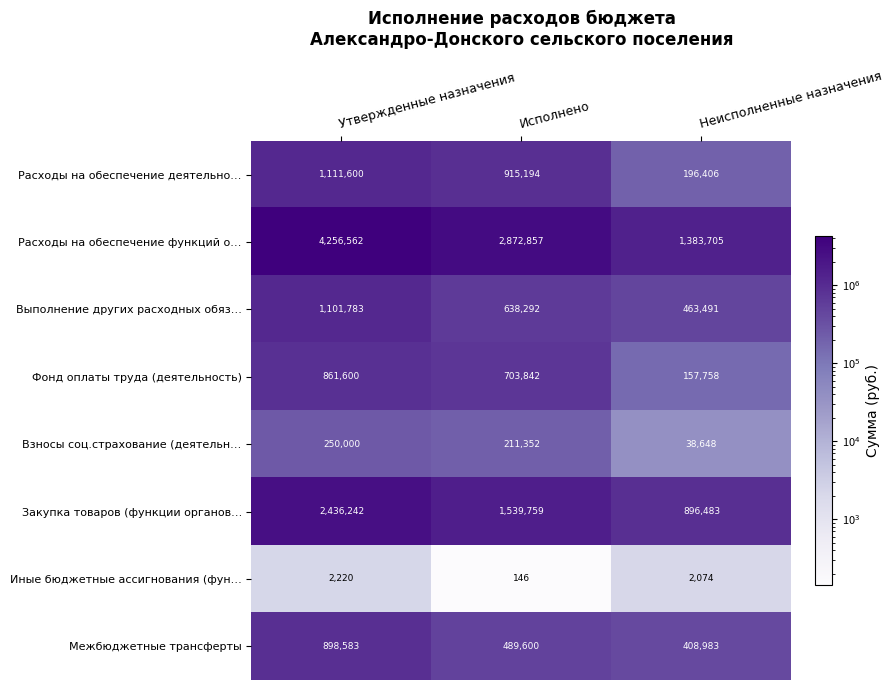

Between Исполнено and Неисполненные назначения, which series saw the biggest shift?

Расходы на обеспечение функций о…